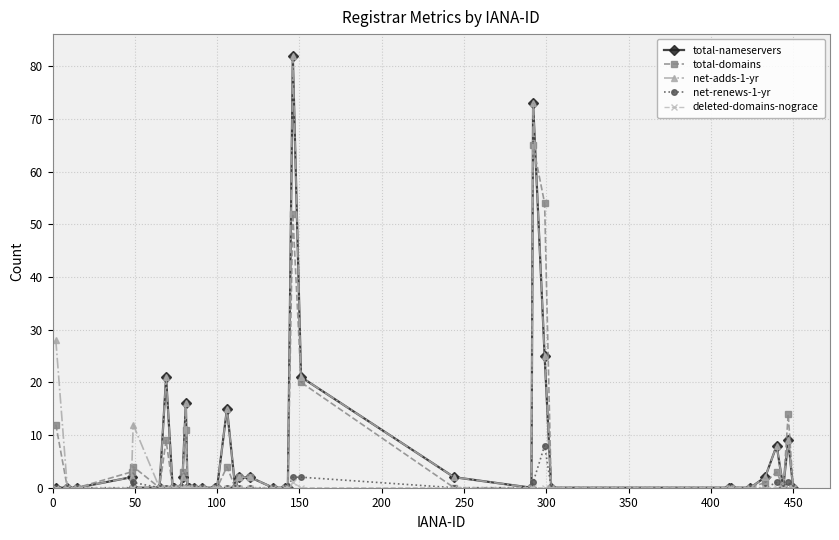

True or false: net-adds-1-yr has more than 0 points higher than both neighbors.

True